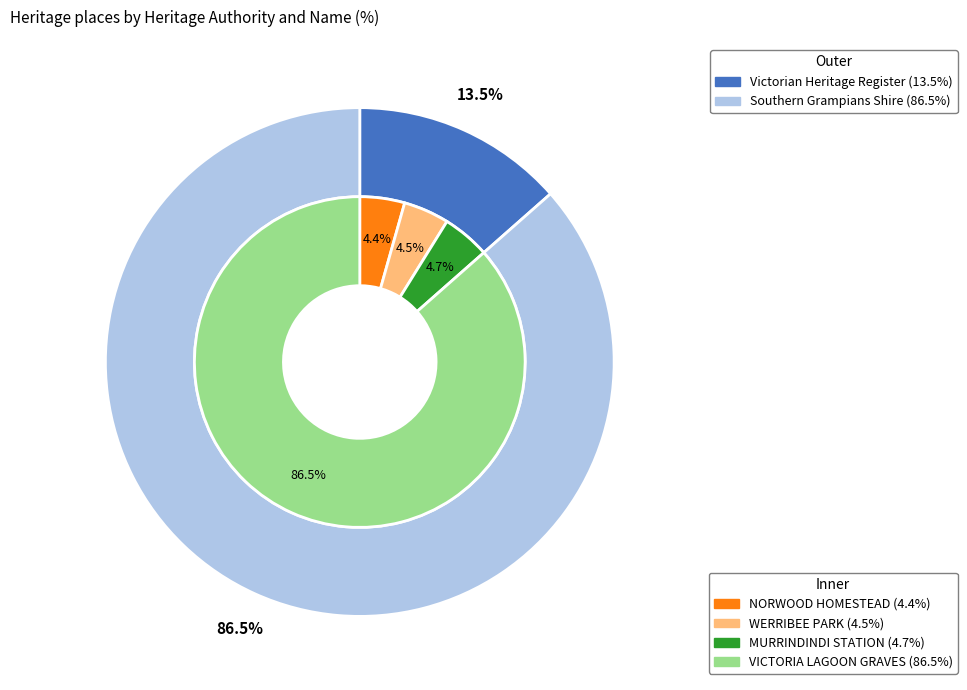

To the nearest percent, what is the combined percentage of VICTORIA LAGOON GRAVES and WERRIBEE PARK?

91%